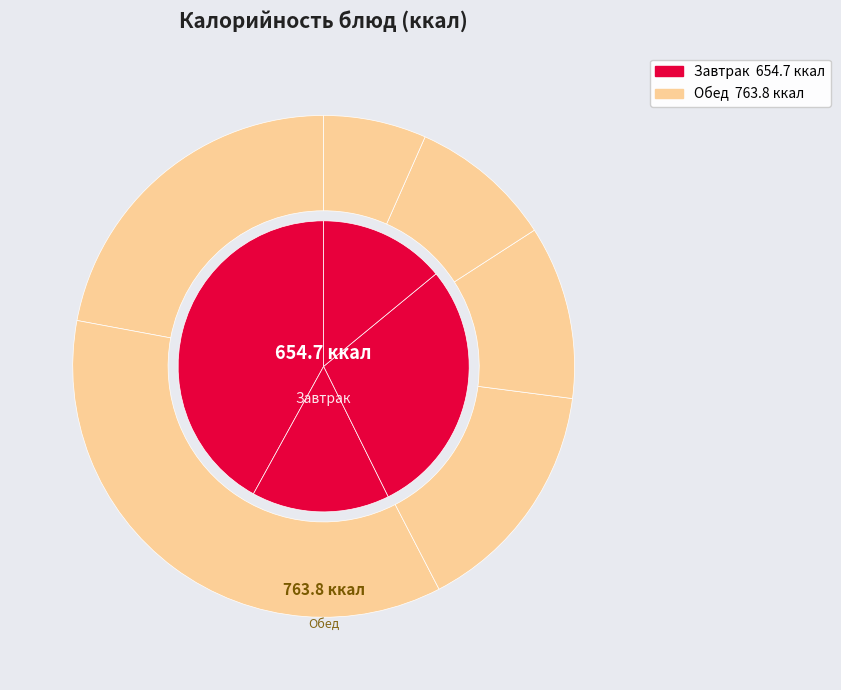

What is the change in value from Каша вязкая молочная пшенная to Хлеб ржаной?

-189.5